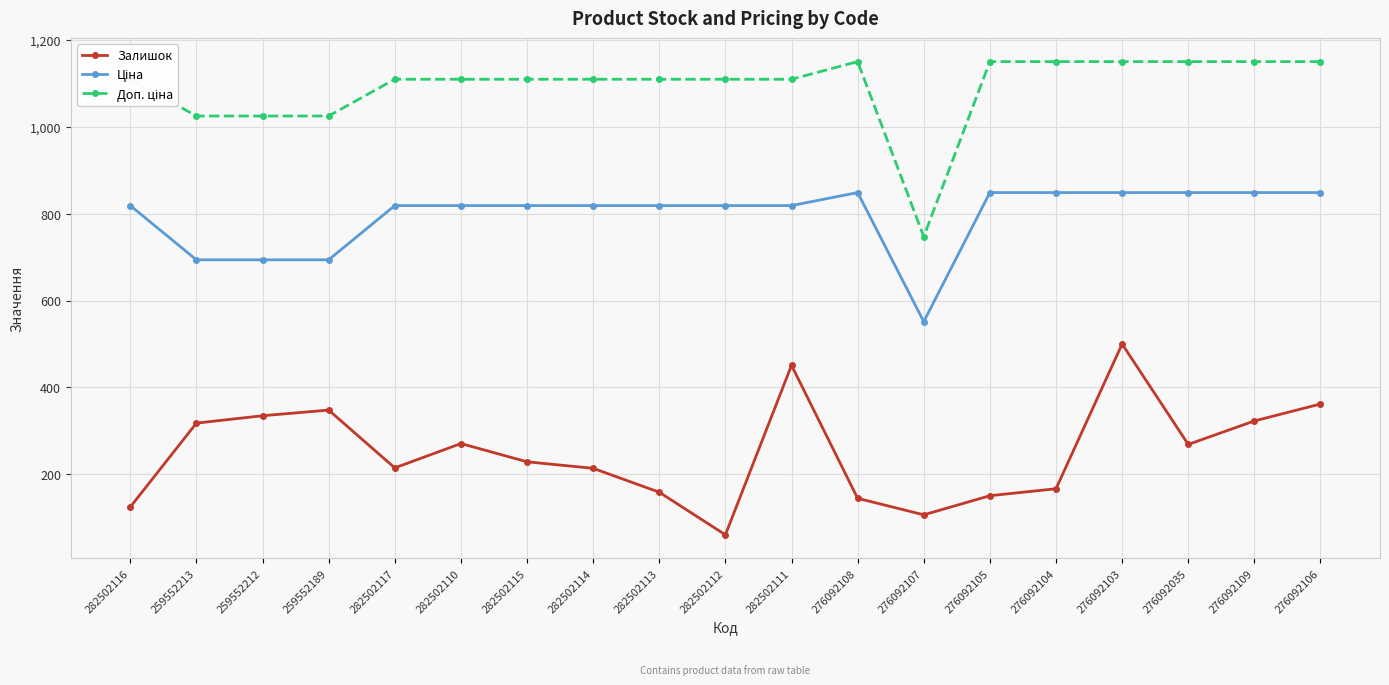

How many lines are shown in the chart?

3